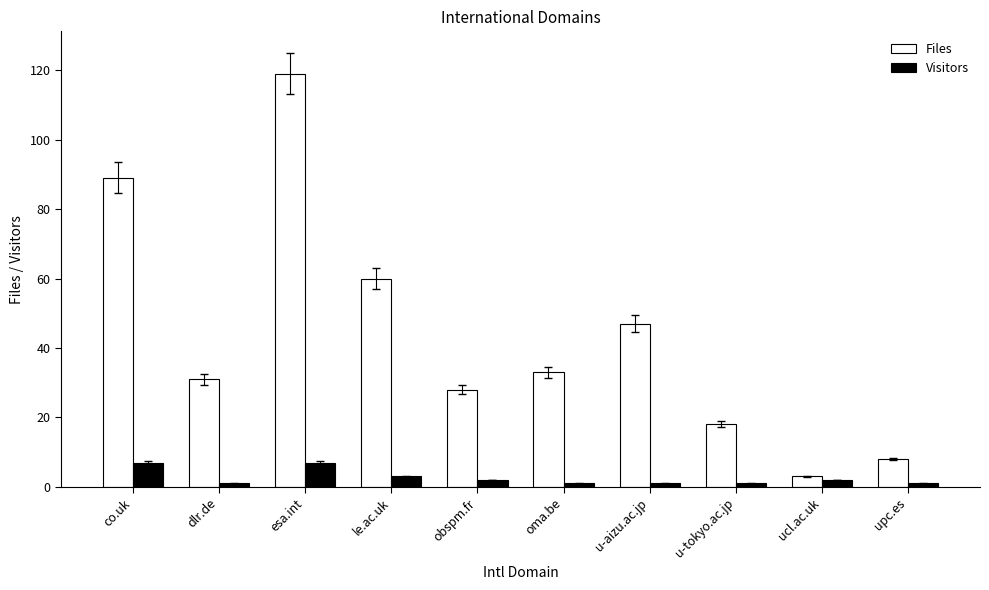

What is the value of the Files bar at the 7th from the left?

47